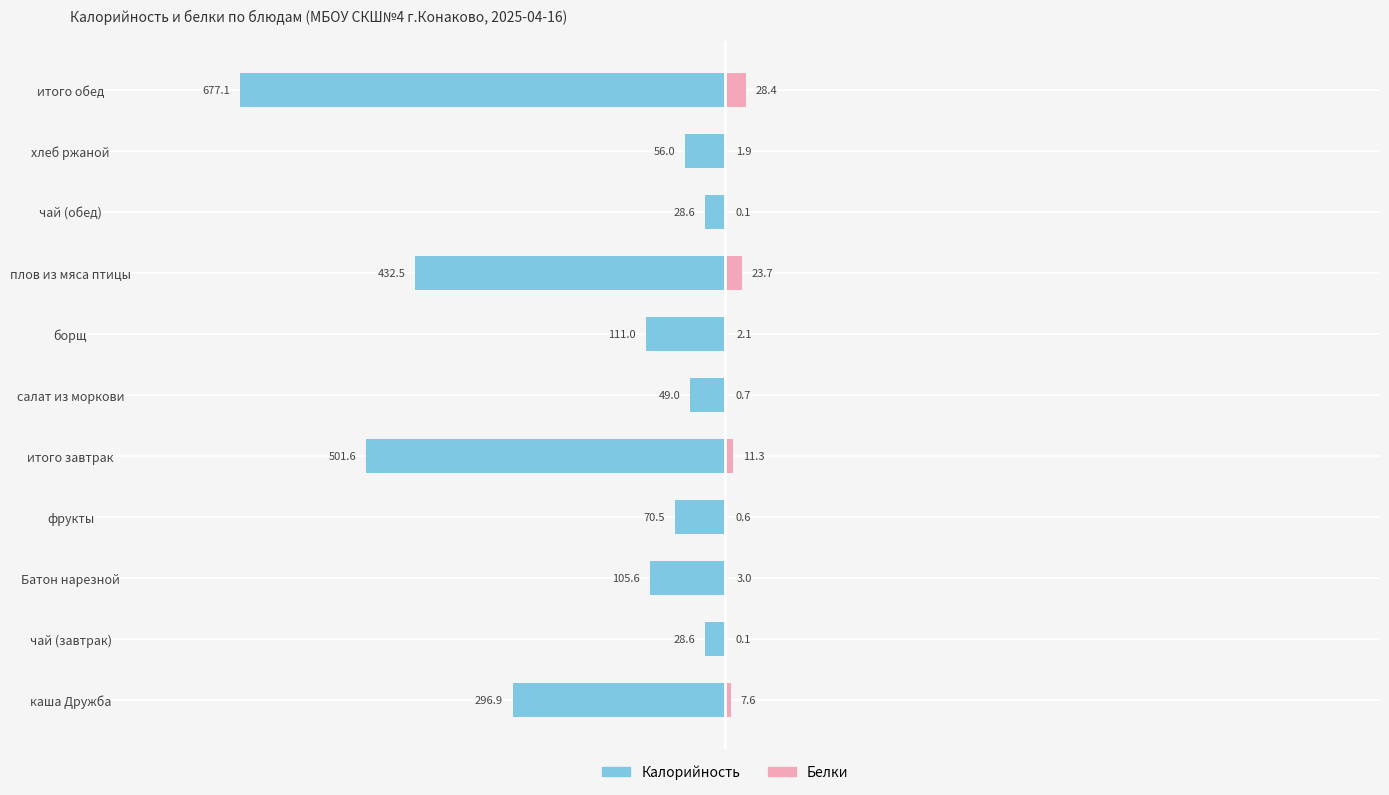

Is the value of Калорийность at каша Дружба greater than the value of Белки at борщ?

No